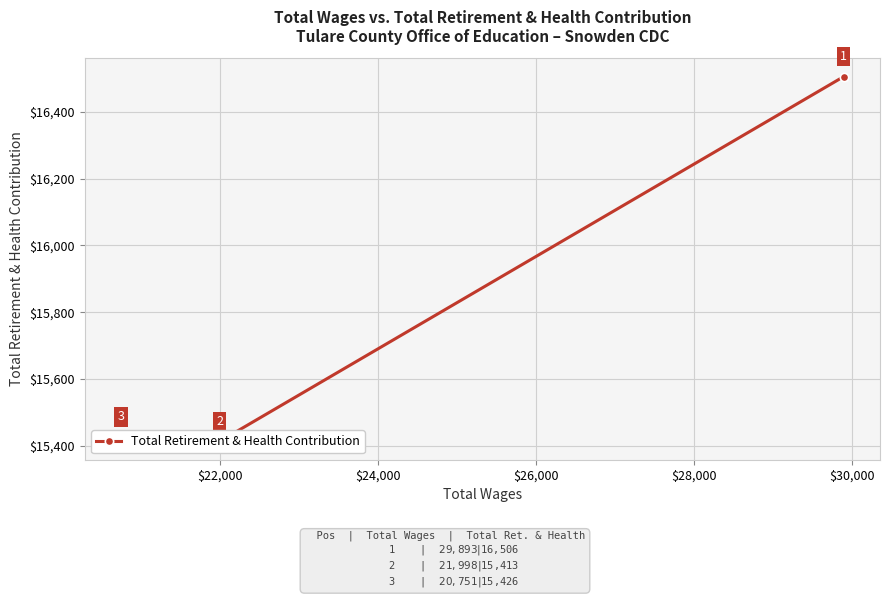

The chart shows a value of 3517 at $22,000. True or false?

False